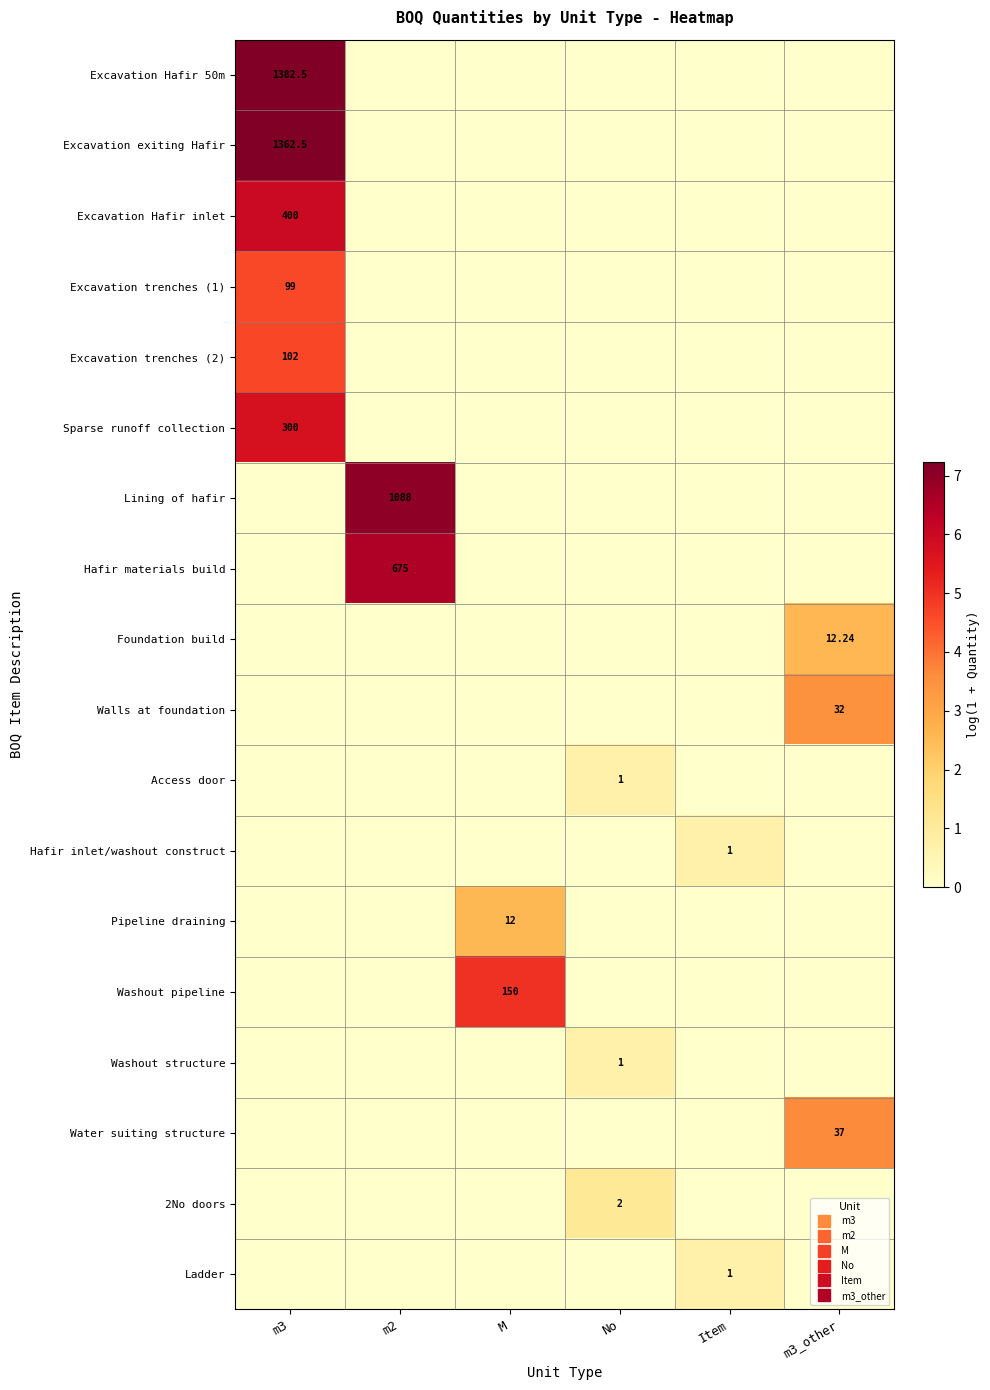

Which series has the largest total across all categories?

Excavation Hafir 50m